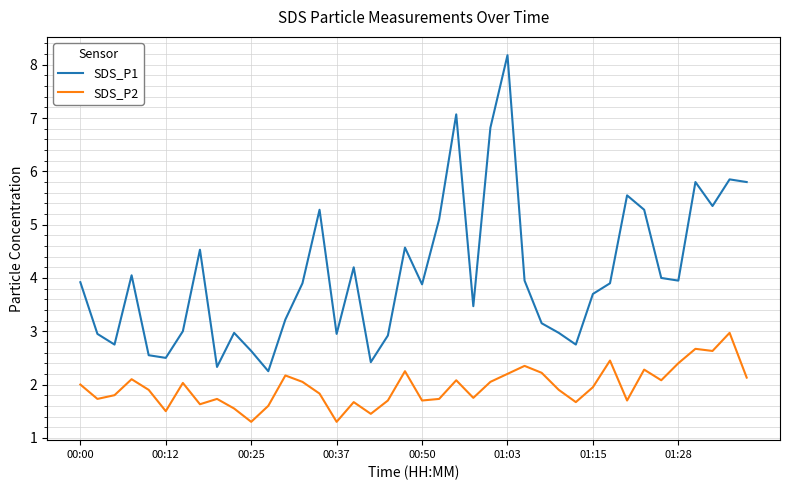

Rank the series by their maximum value, from lowest to highest.

SDS_P2, SDS_P1